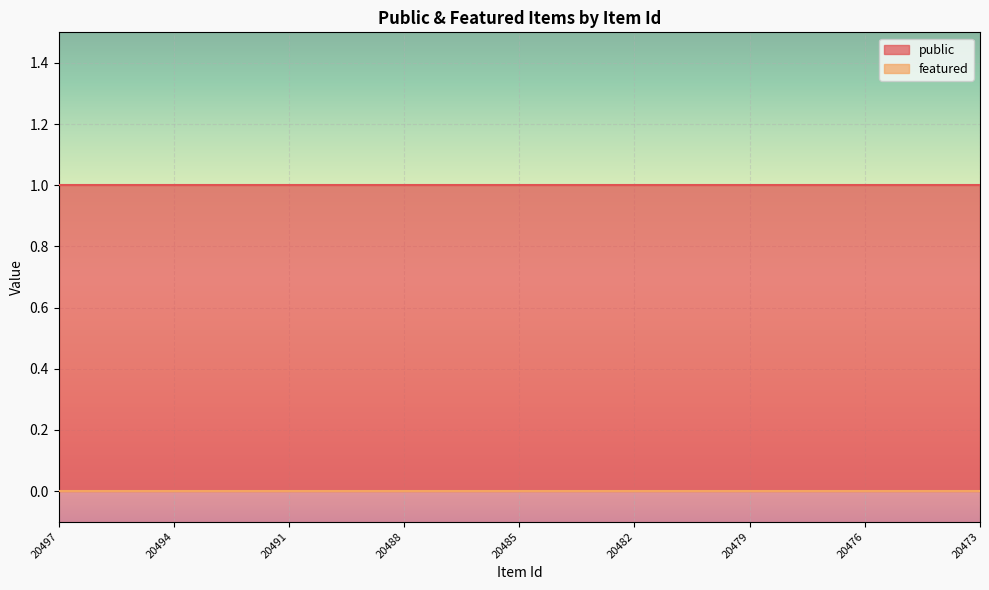

Rank the series by their maximum value, from lowest to highest.

featured, public